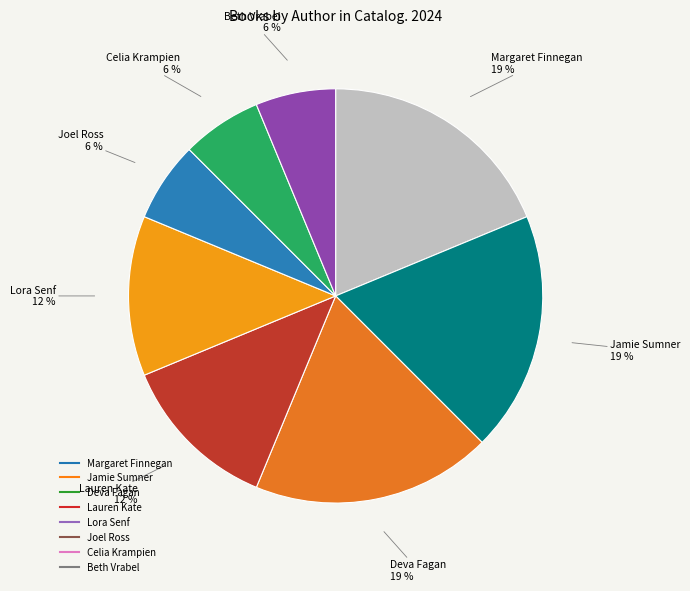

To the nearest percent, what is the average slice percentage?

12%